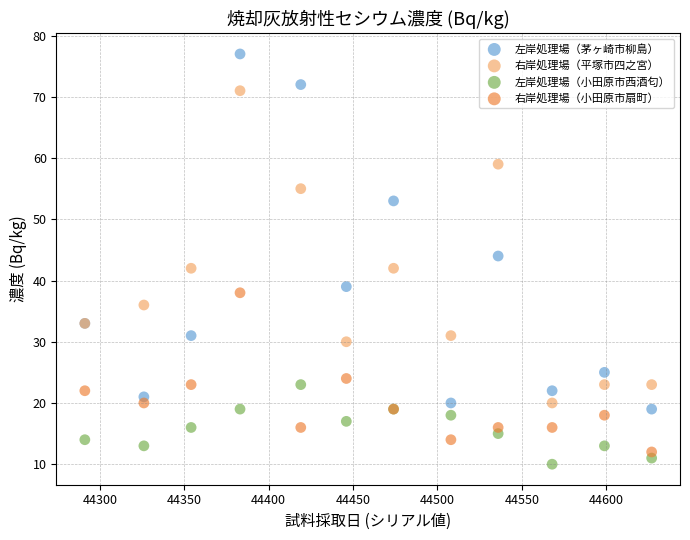

Which series reaches the maximum Y coordinate?

左岸処理場（茅ヶ崎市柳島）